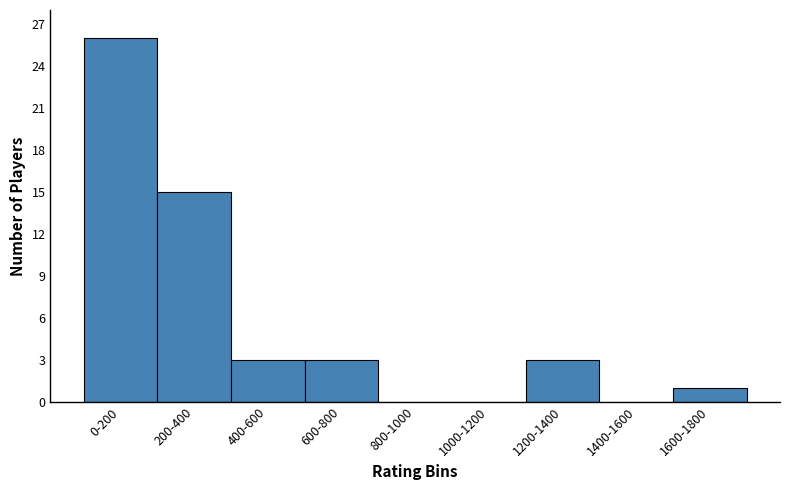

Reading left to right, transcribe all the data shown in this chart.

0-200=26	200-400=15	400-600=3	600-800=3	800-1000=0	1000-1200=0	1200-1400=3	1400-1600=0	1600-1800=1